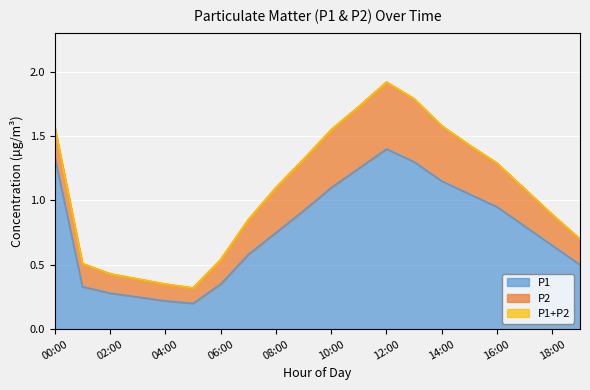

At which category is the sum across all series the highest?

12:00